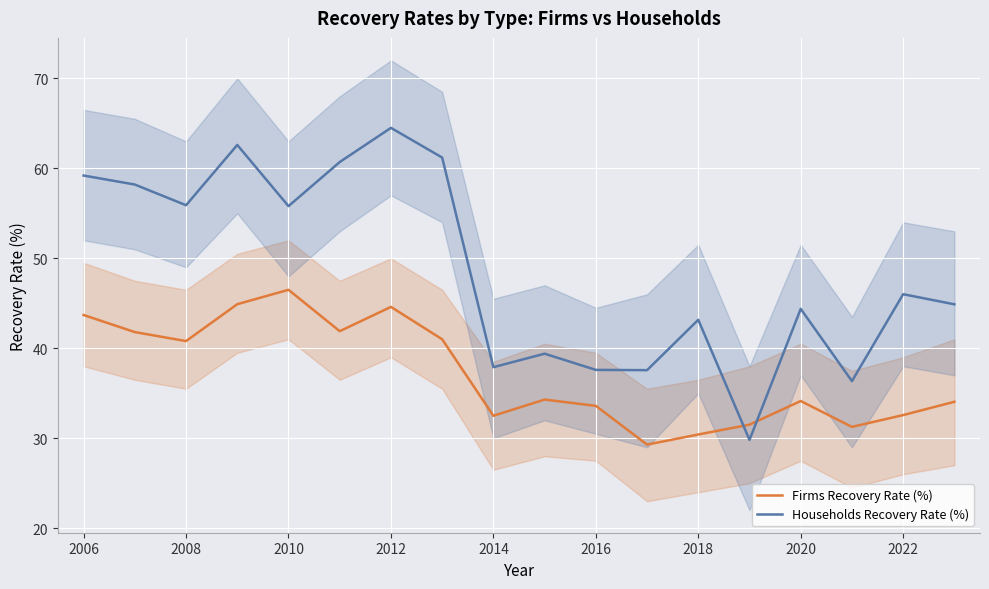

At which label is Households Recovery Rate (%) closest to 47?

2022